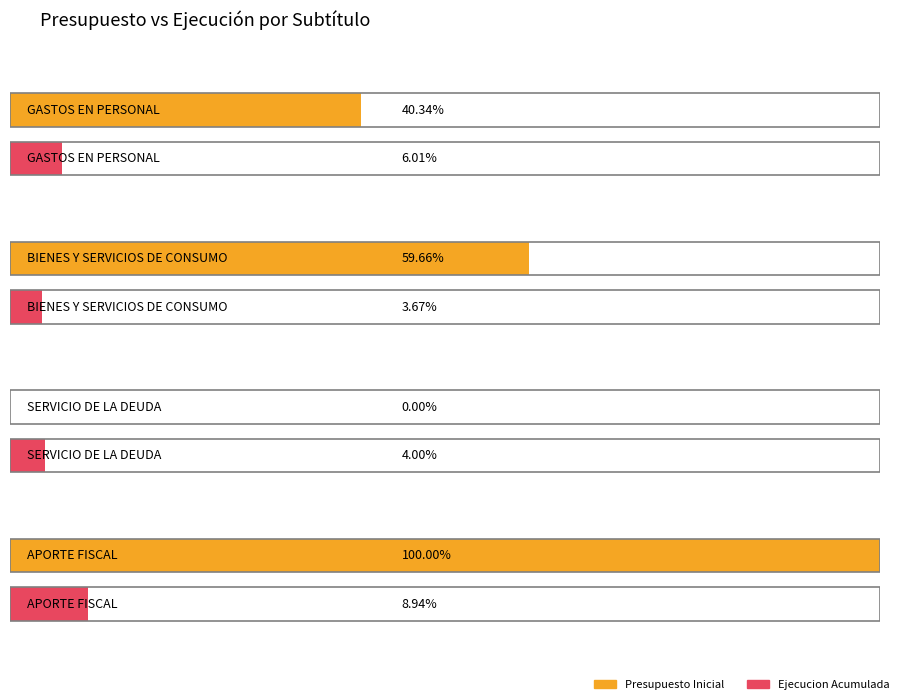

What is the label of the 4th bar from the right?

GASTOS EN PERSONAL